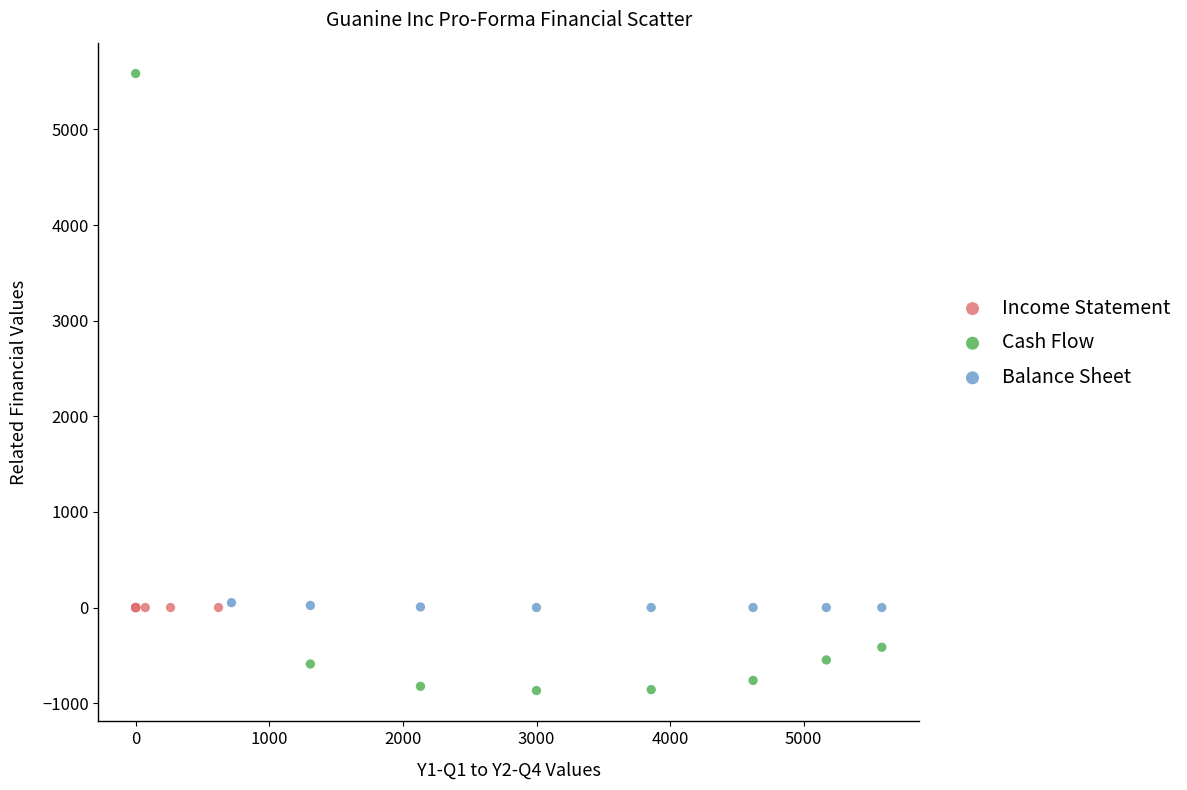

Which series contains the highest Y value?

Cash Flow